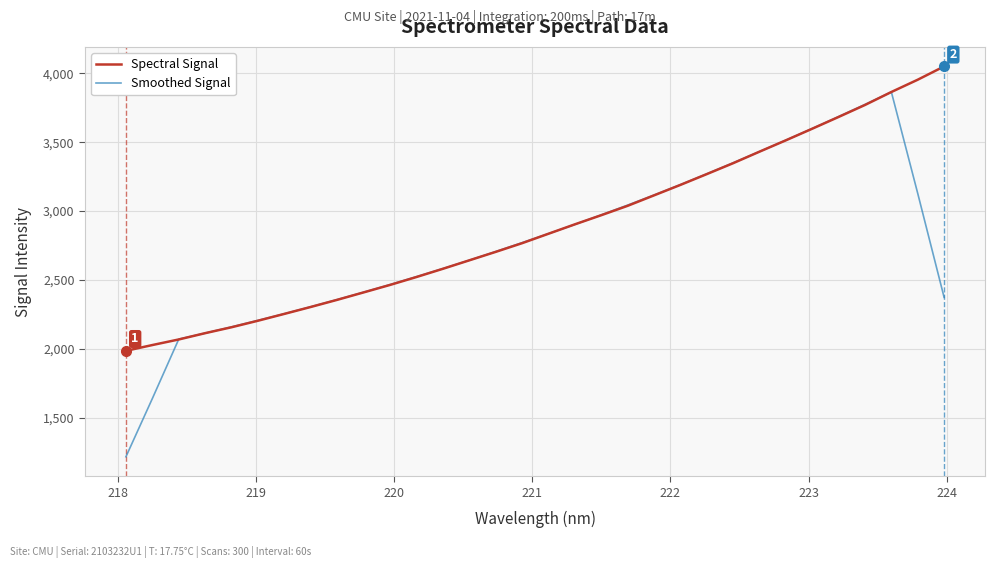

What is the highest value of the Spectral Signal series?

4051.1